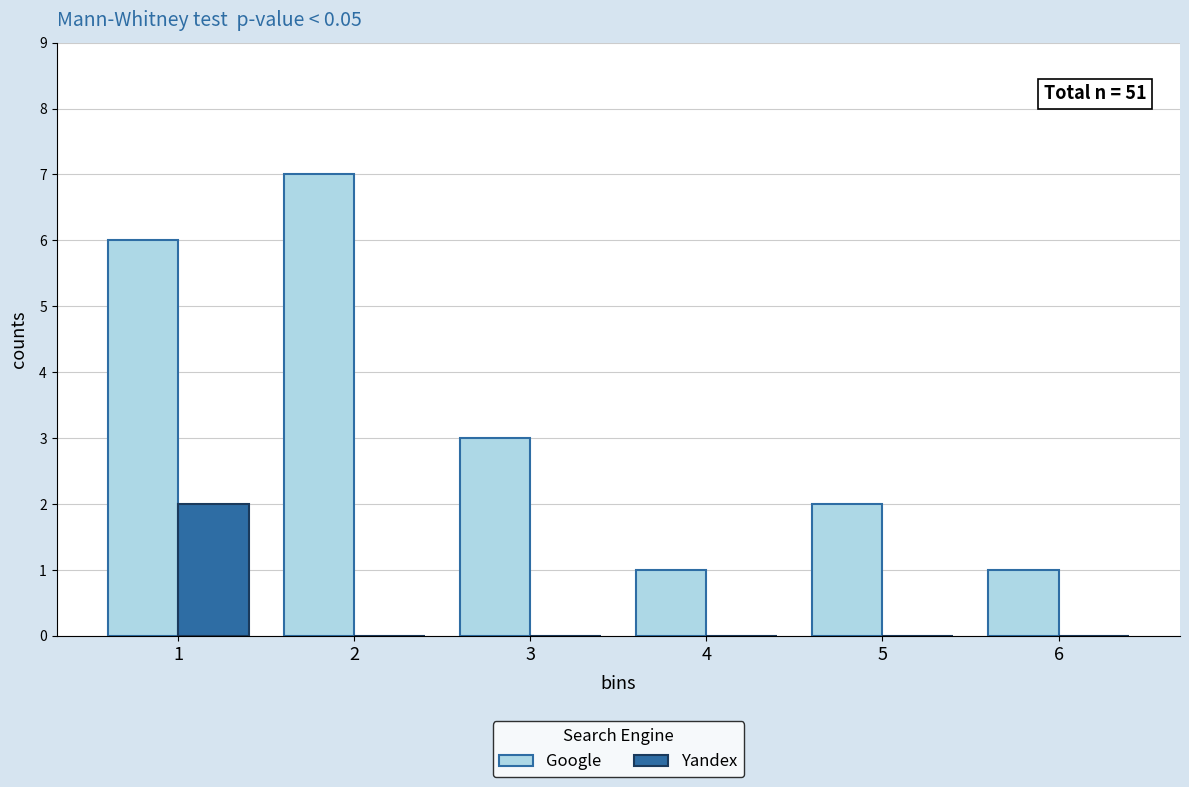

At which label is Google closest to 4?

3